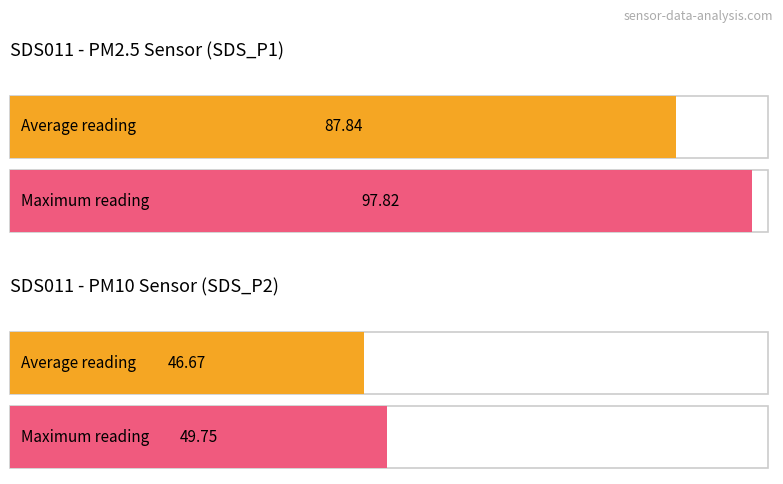

True or false: SDS_P2 has a value of 81.0 at 00:04.

False